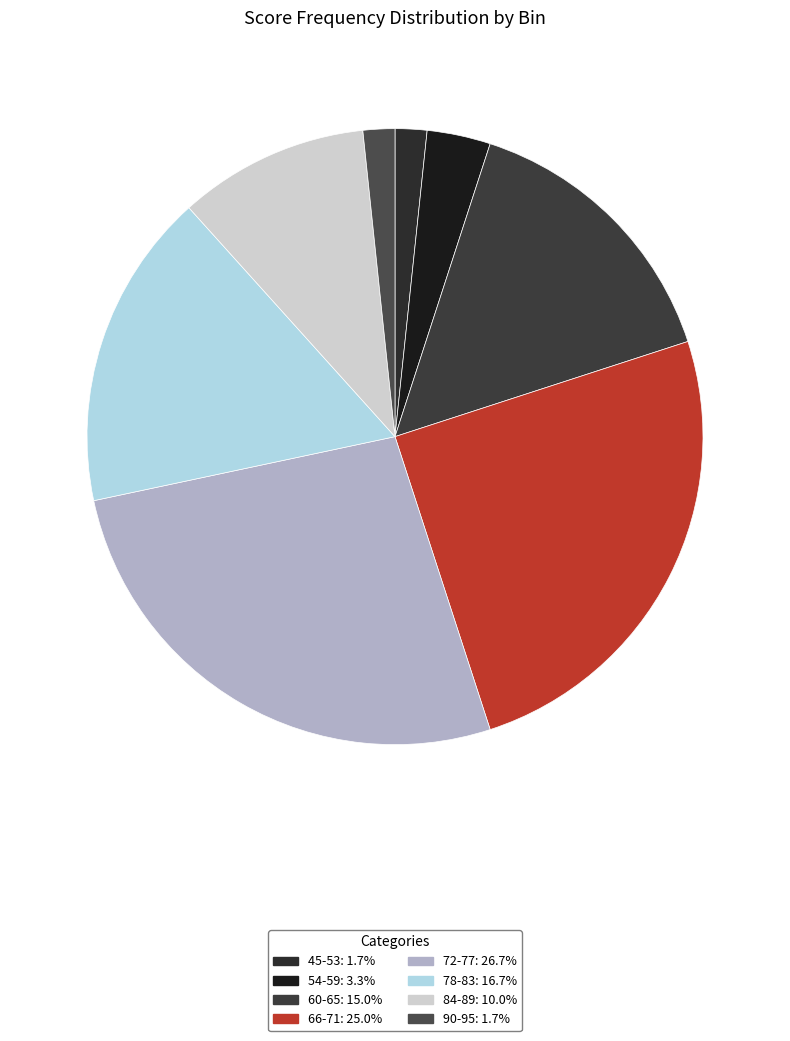

Does any single category account for the majority?

No